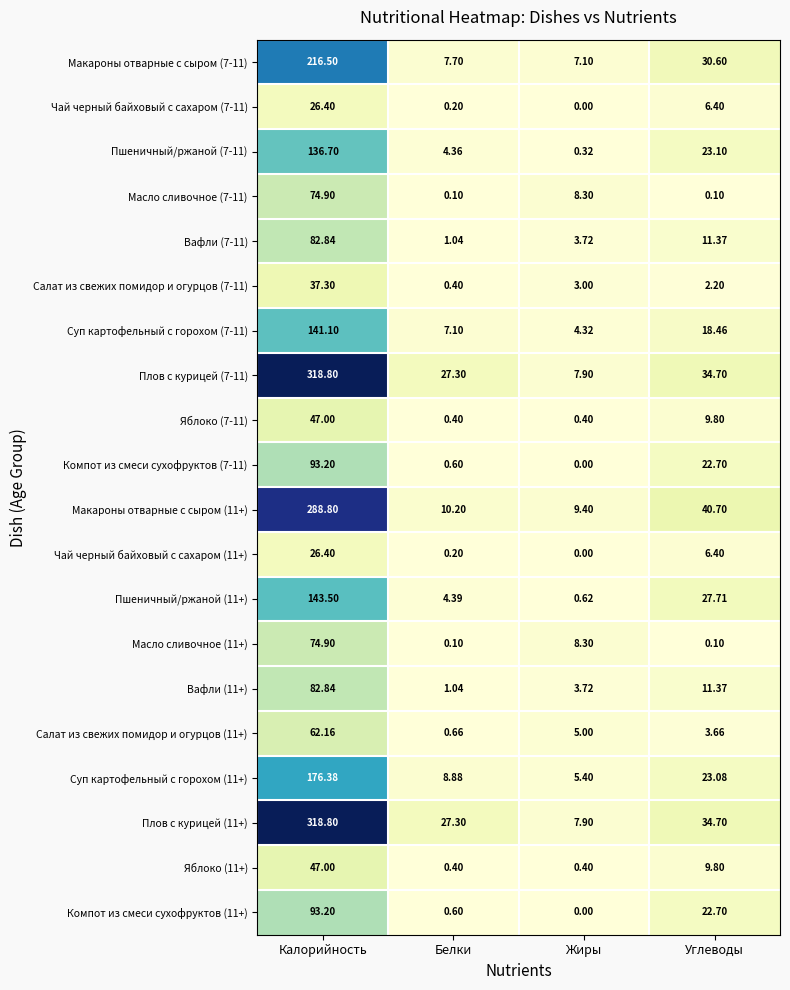

Is the value of Салат из свежих помидор и огурцов (11+) at Жиры greater than the value of Плов с курицей (11+) at Калорийность?

No